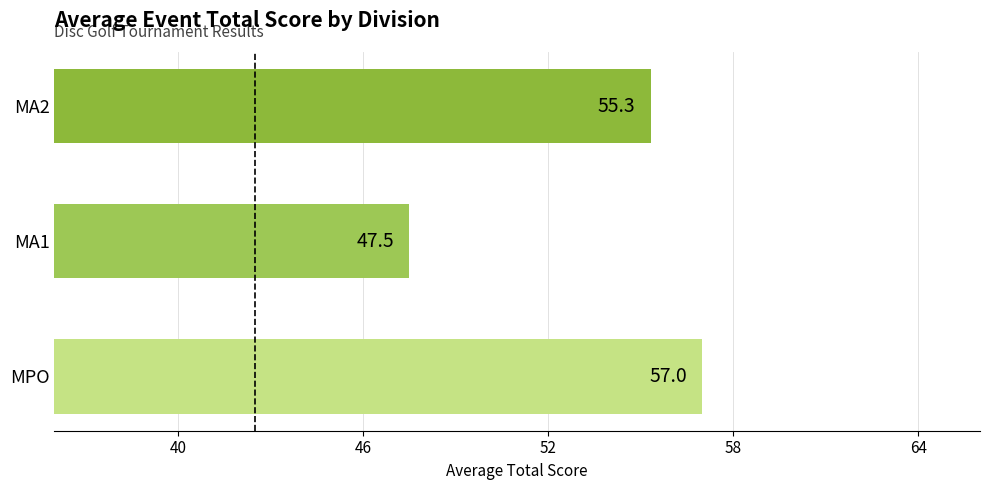

Read the value at MPO.

57.0